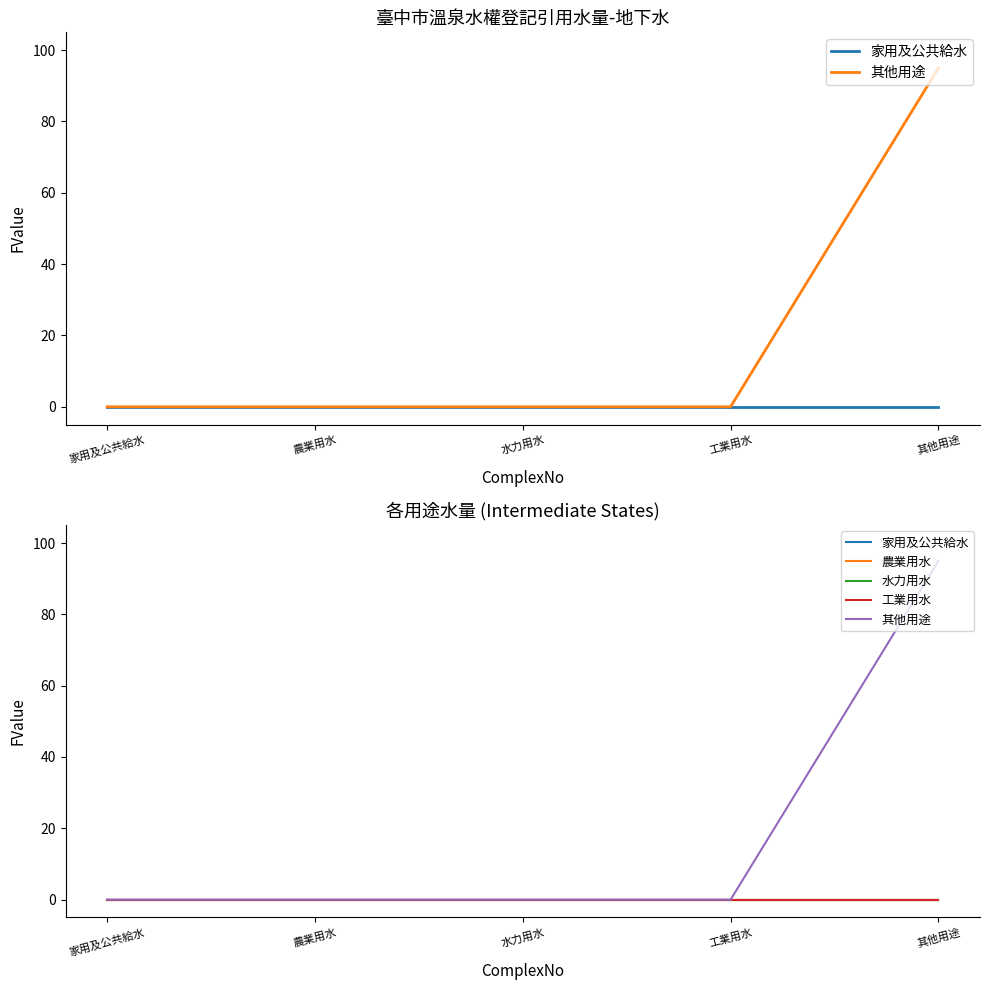

At 農業用水, list the series in order from smallest to largest.

家用及公共給水, 其他用途, 農業用水, 水力用水, 工業用水